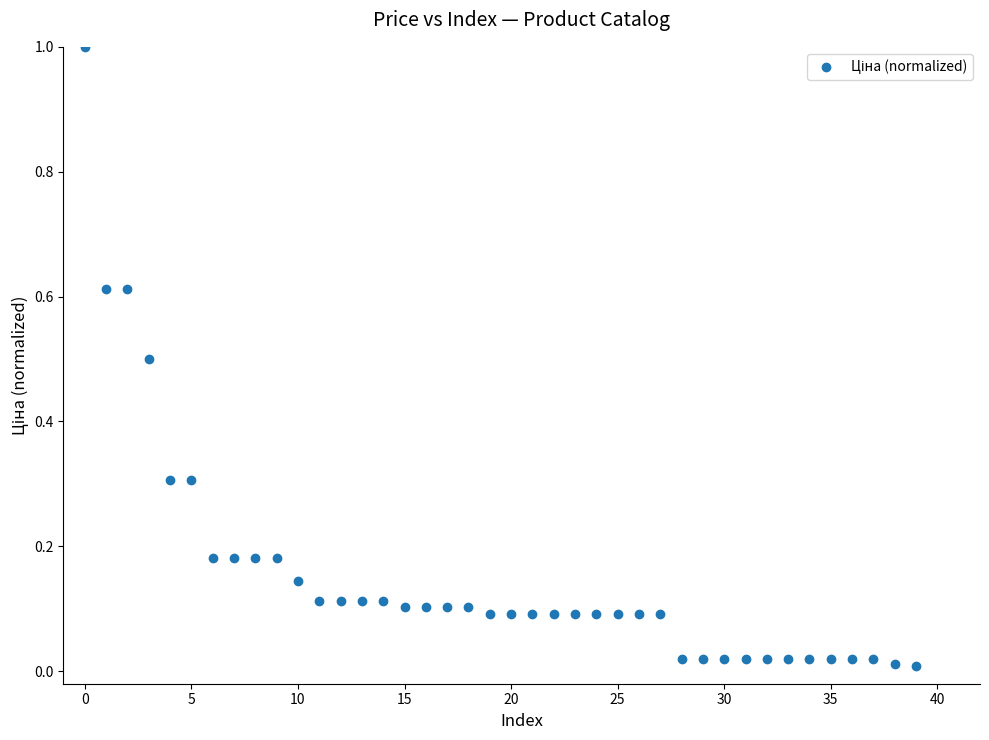

What is the range of Y values (max minus min)?

1.0